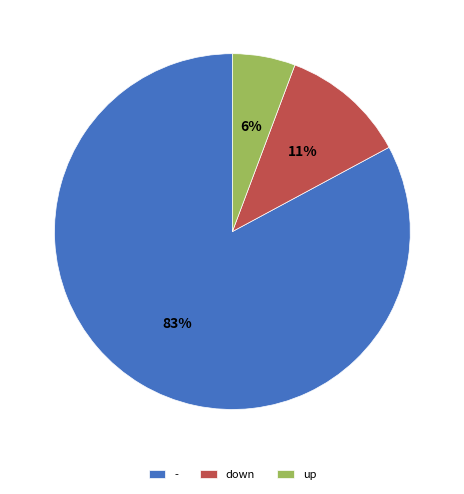

Combined, do - and up account for over 50%?

Yes